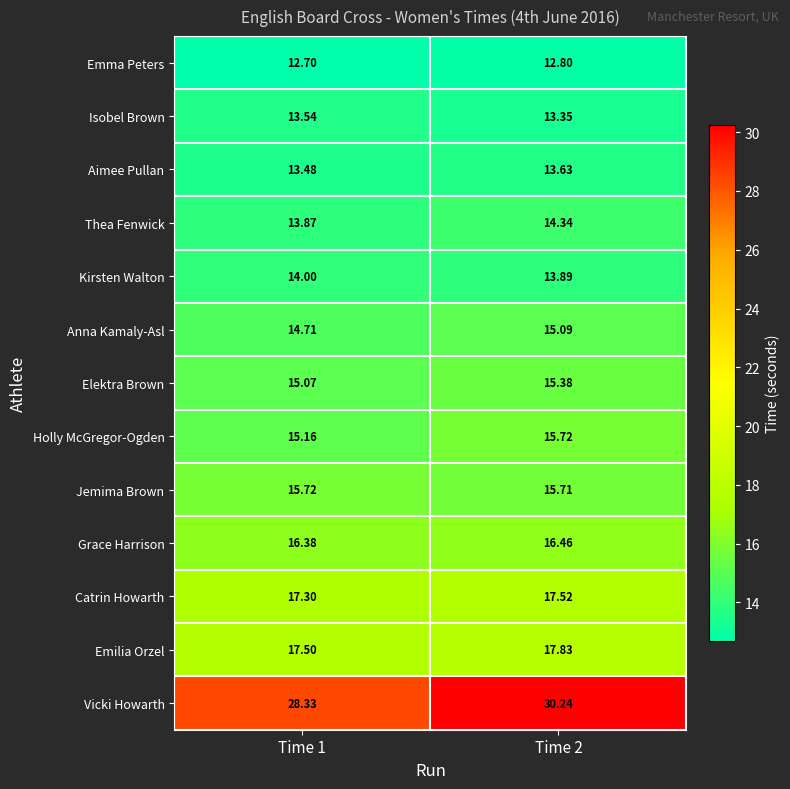

Which series has the widest spread of values?

Vicki Howarth